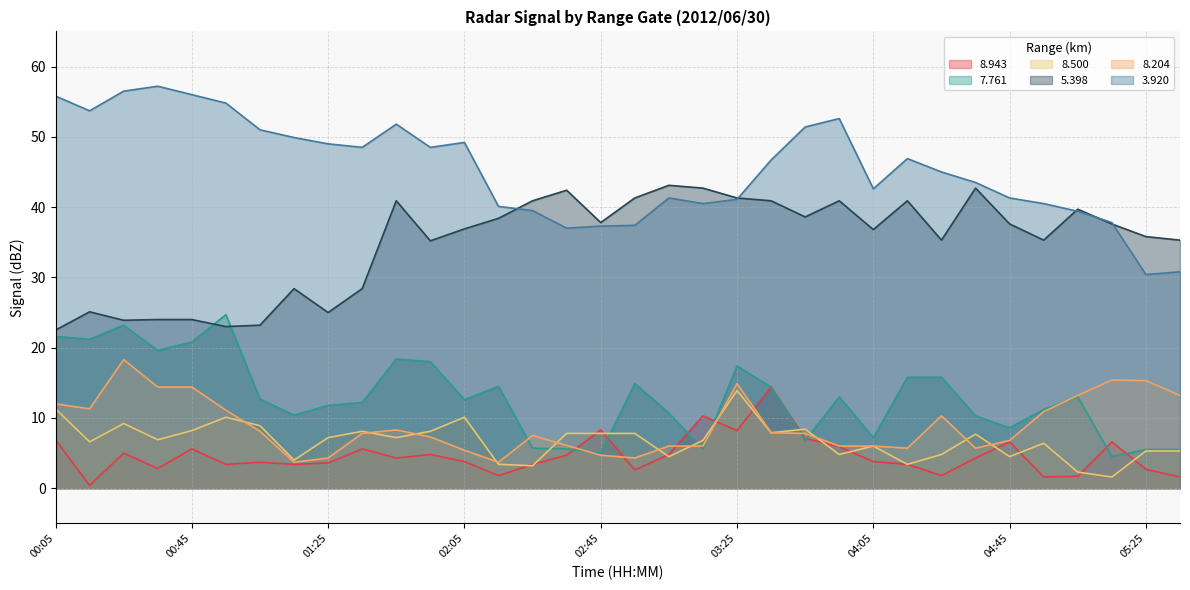

Count the number of categories in the chart.

34